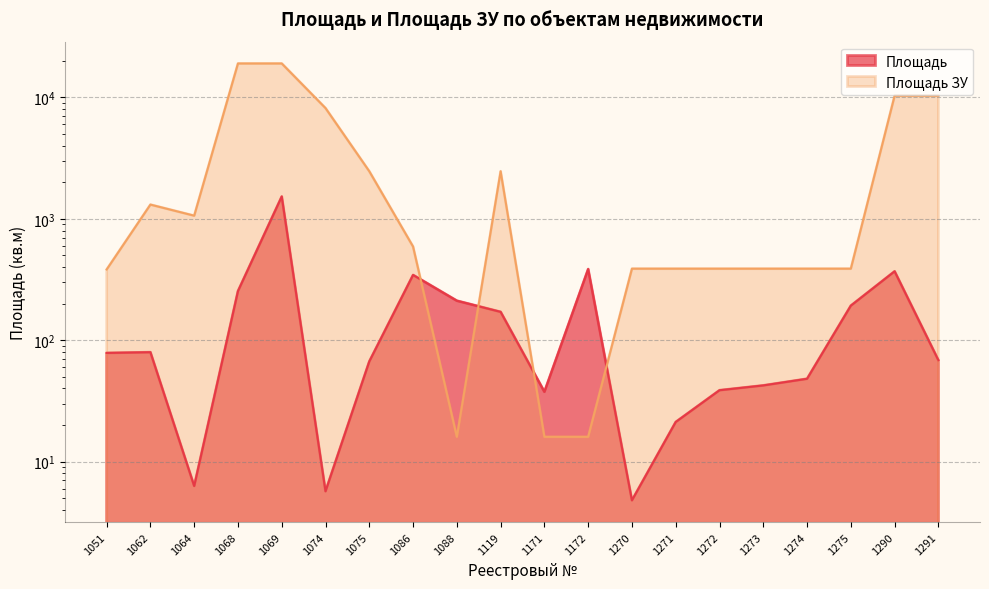

What is the value of the Площадь ЗУ point at the 13th from the left?

388.0